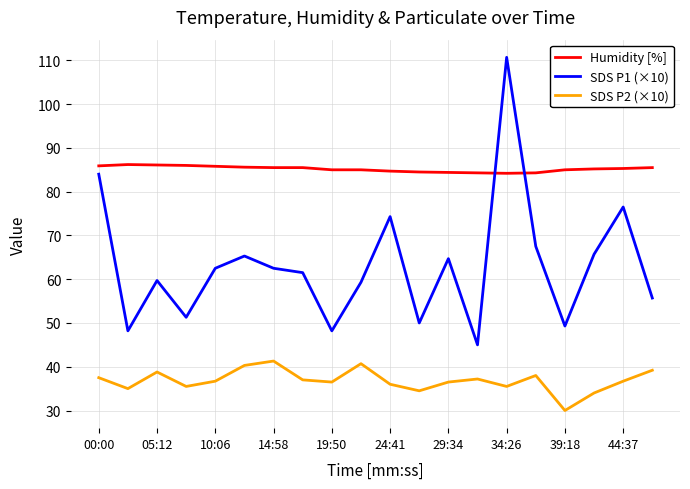

Rank the series by their maximum value, from highest to lowest.

SDS P1 (×10), Humidity [%], SDS P2 (×10)